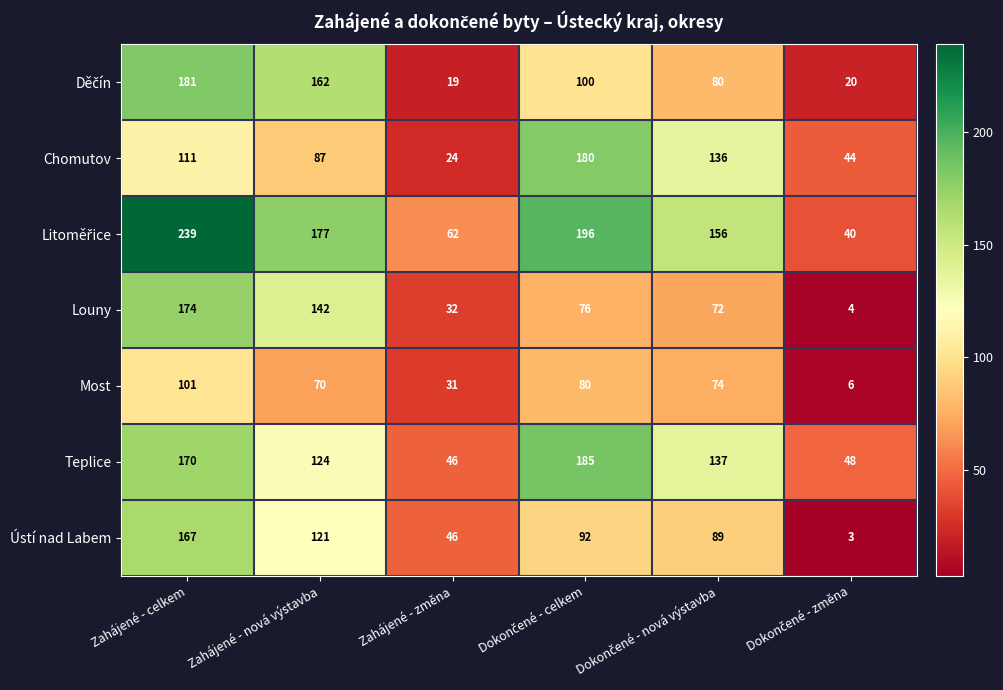

At which label does Most first exceed 74?

Zahájené - celkem